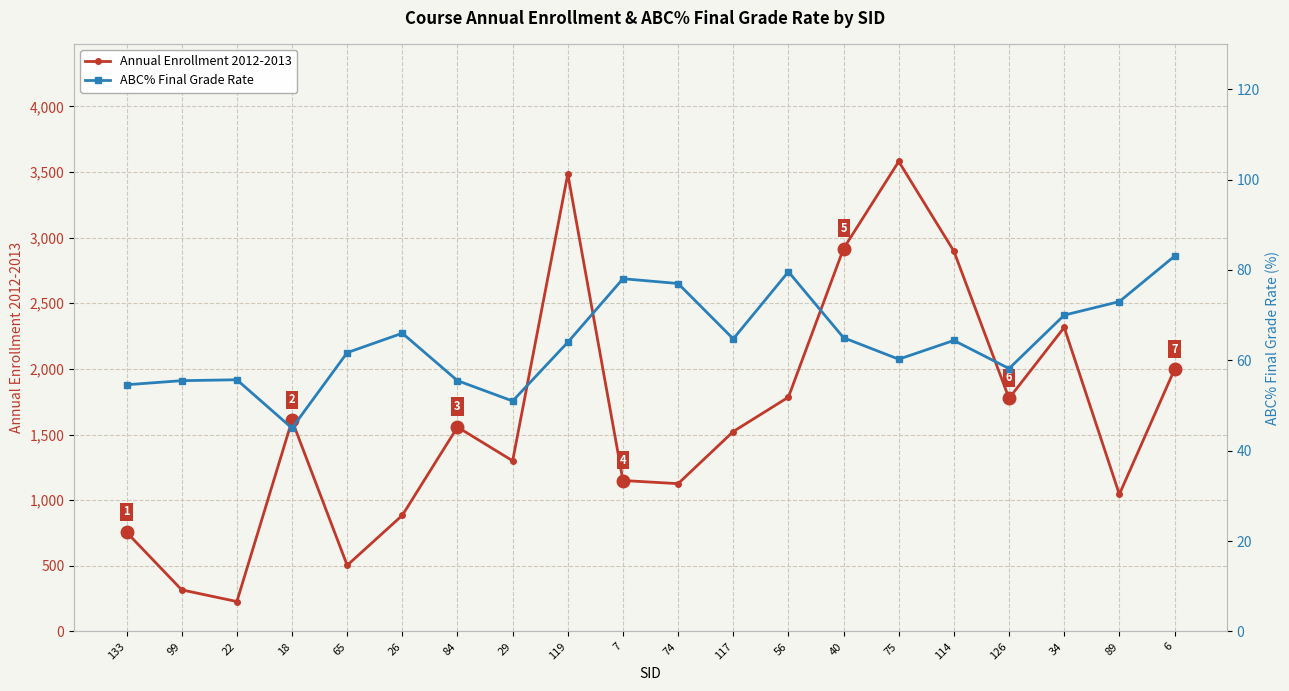

Reading left to right, list all the values displayed in this chart.

Annual Enrollment 2012-2013: 756.0	317.0	228.0	1608.0	504.0	885.0	1557.0	1300.0	3485.0	1150.0	1126.0	1523.0	1785.0	2917.0	3580.0	2897.0	1776.0	2316.0	1045.0	1996.0
ABC% Final Grade Rate: 54.6	55.5	55.7	45.0	61.7	66.0	55.5	51.0	64.0	78.1	77.0	64.8	79.6	65.0	60.2	64.4	58.2	70.0	73.0	83.0